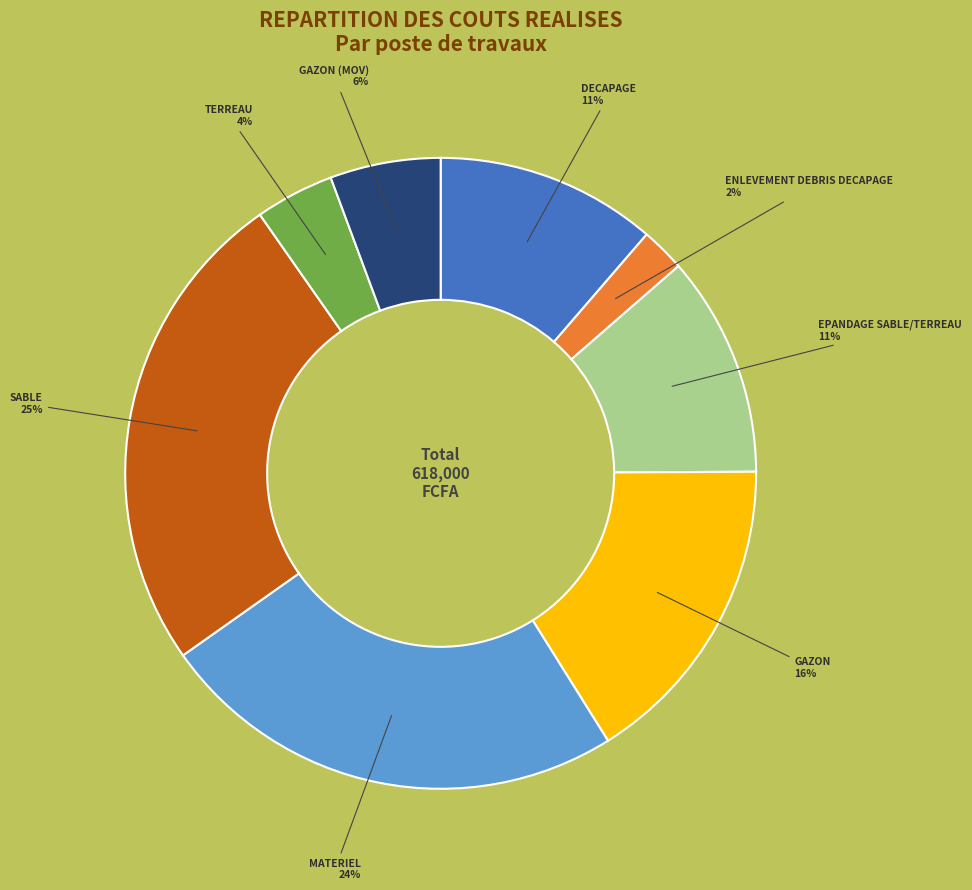

To the nearest percent, what is the average slice percentage?

12%